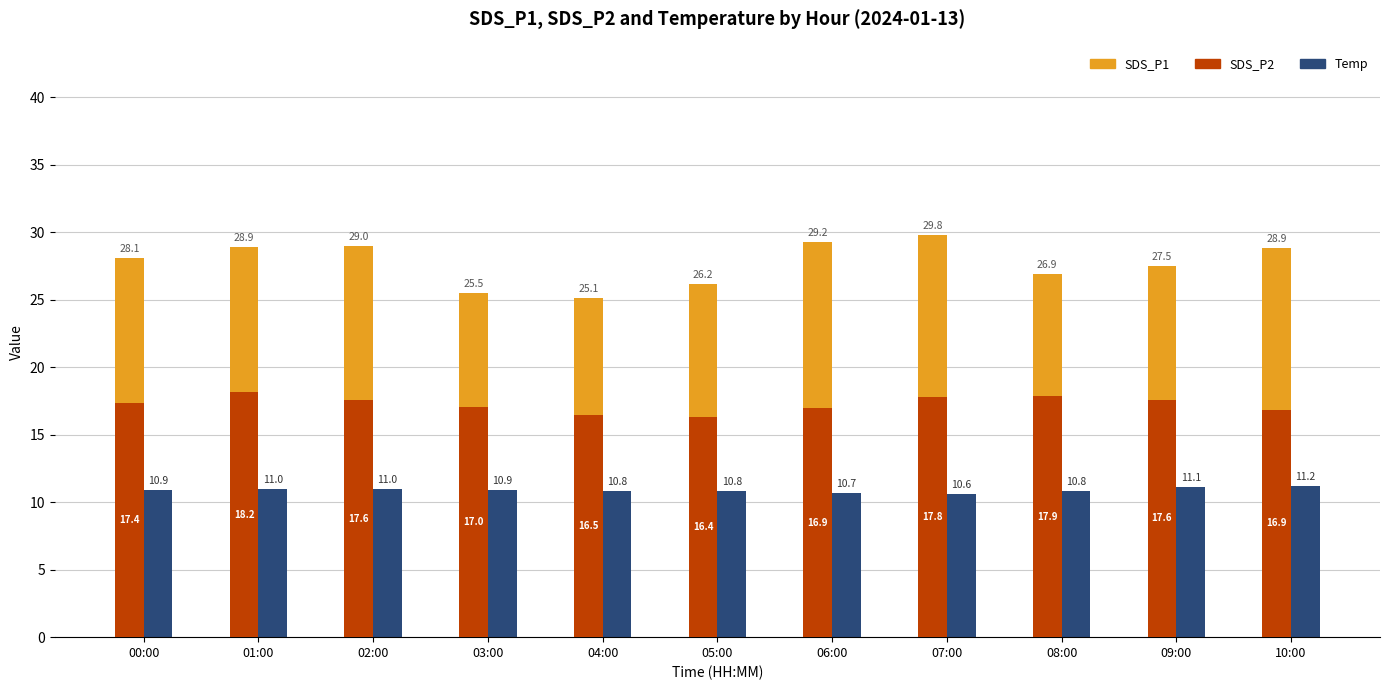

Where does the SDS_P1 series first go above 28?

00:00